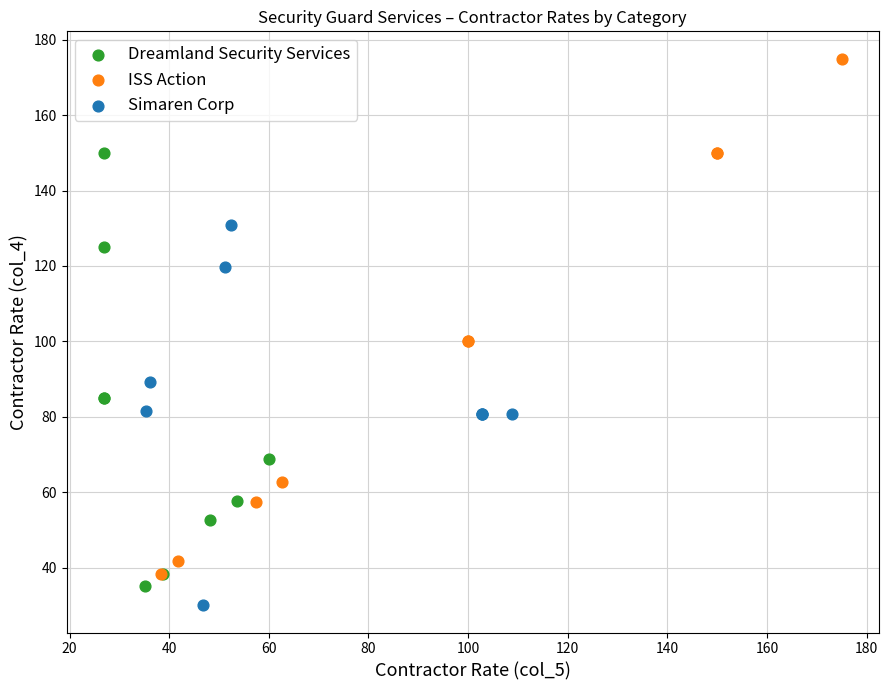

Which series contains the highest Y value?

ISS Action